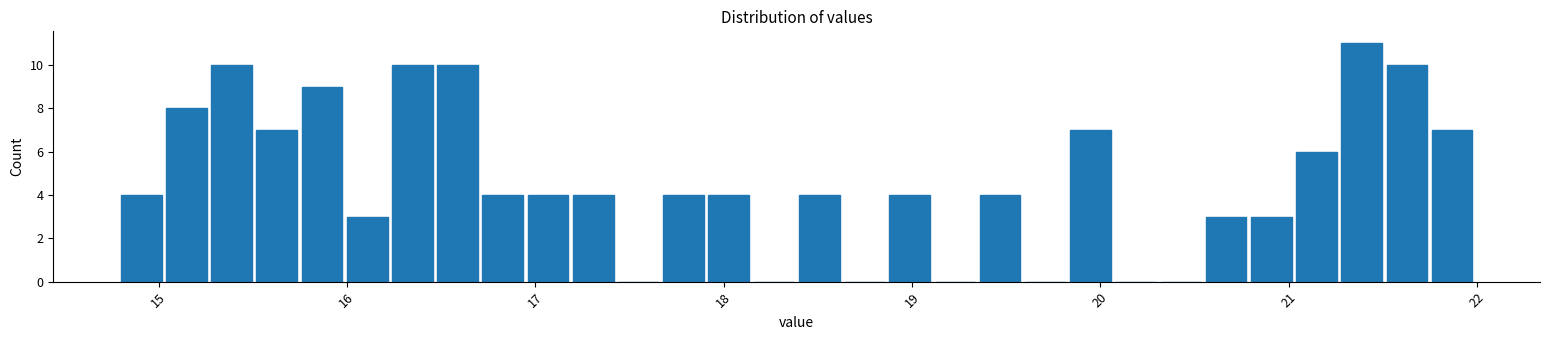

Around what value on the x-axis is the tallest bar? Give the approximate position of its centre, as read against the axis.

21.4